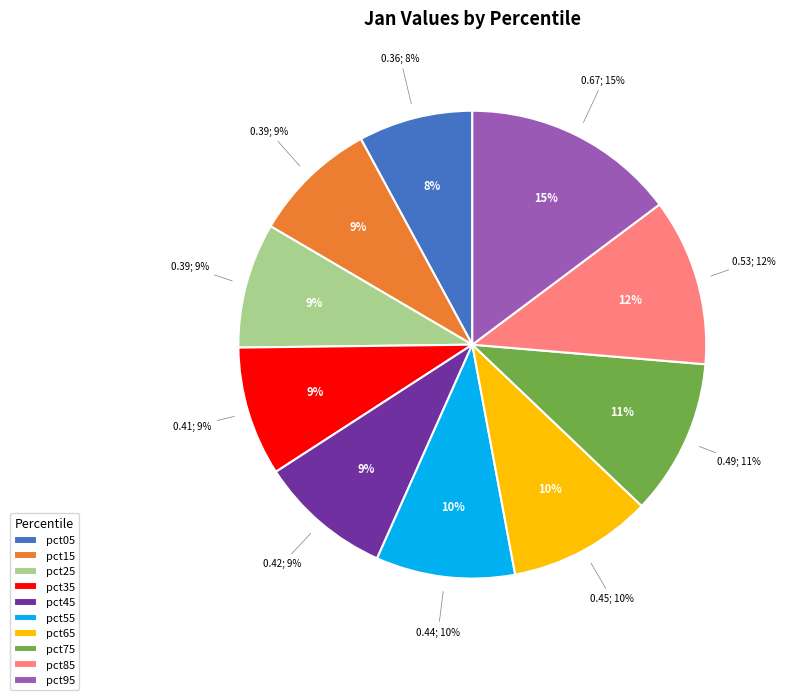

How many segments does this pie chart have?

10